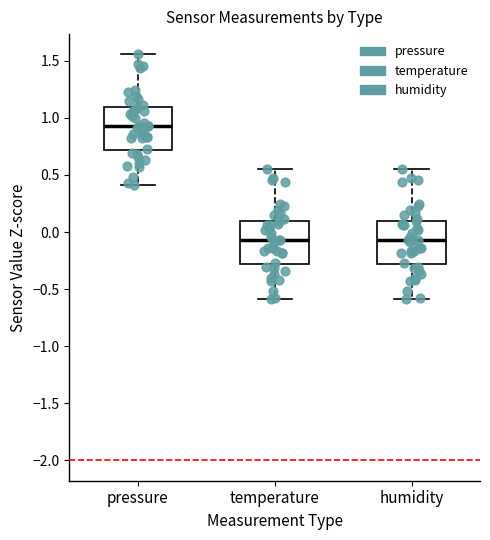

Which box's median line is the highest?

pressure